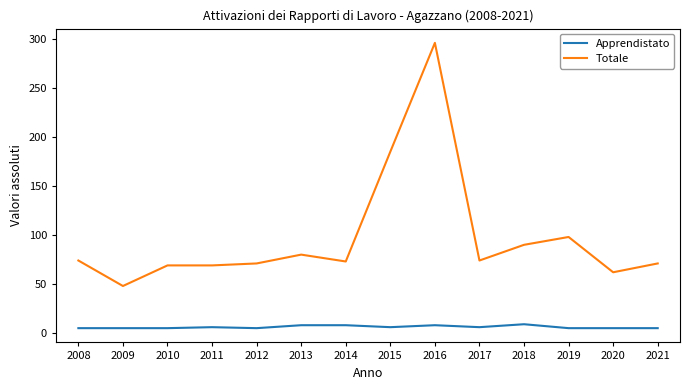

What is the maximum value for Apprendistato?

9